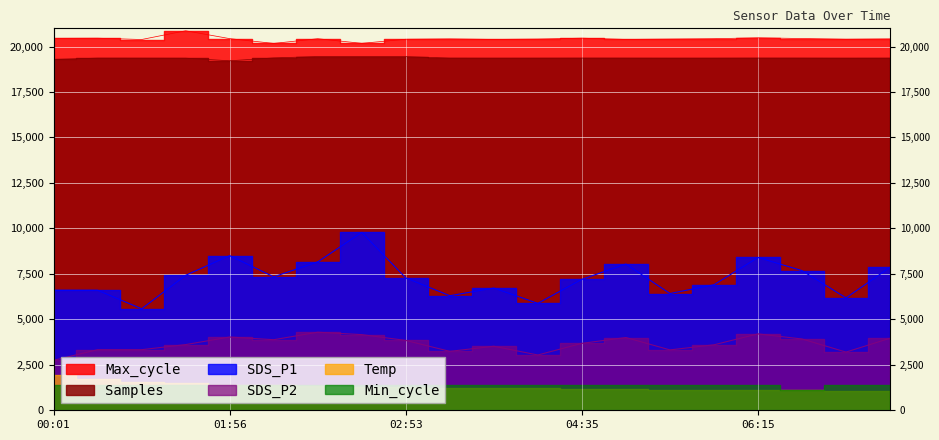

True or false: SDS_P1 and Max_cycle cross at least once.

False